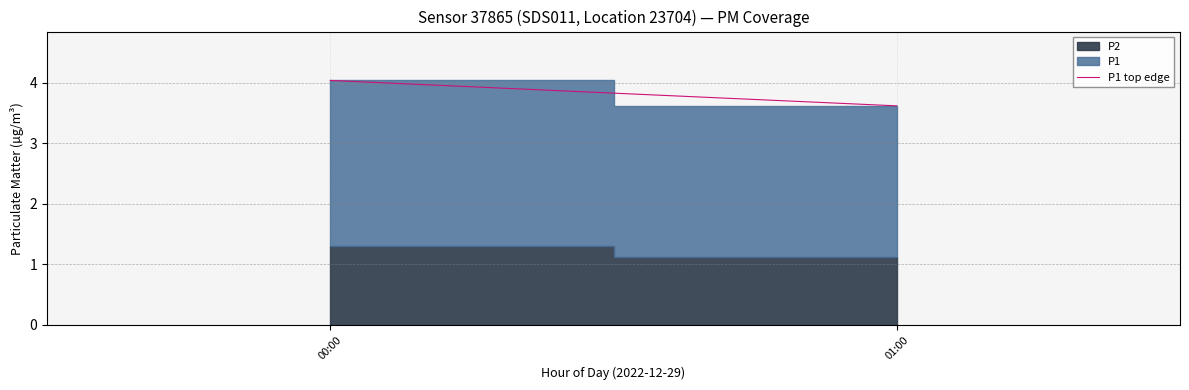

Which has a higher value, 01:00 or 00:00?

00:00